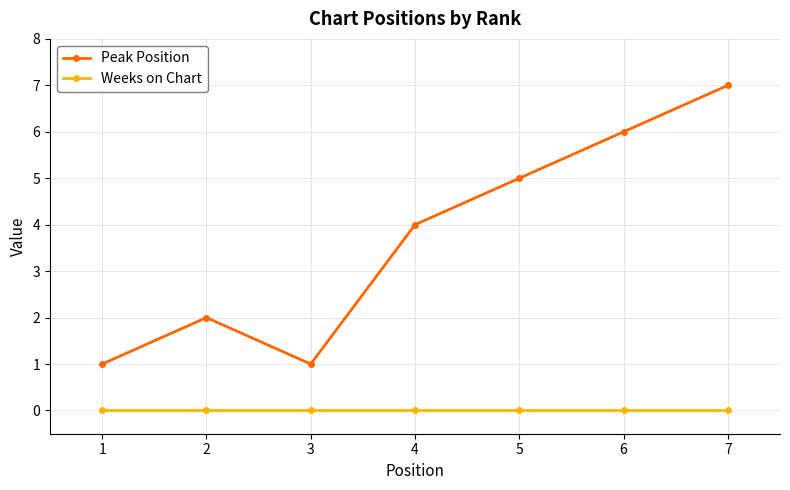

Reading right to left, extract all data points from this chart.

Peak Position: 7	6	5	4	1	2	1
Weeks on Chart: 0	0	0	0	0	0	0